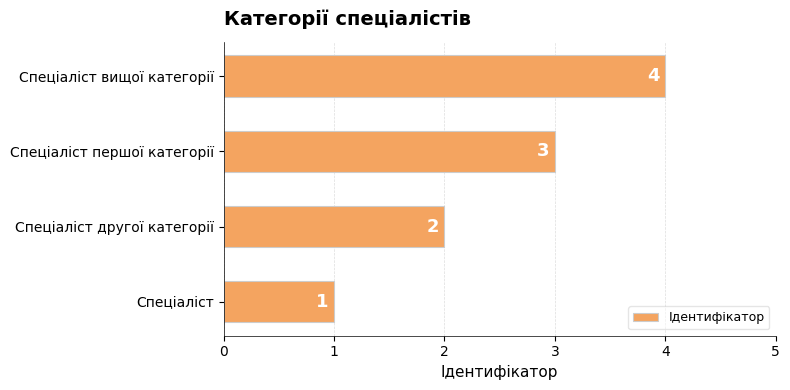

How many distinct data groups are displayed?

1